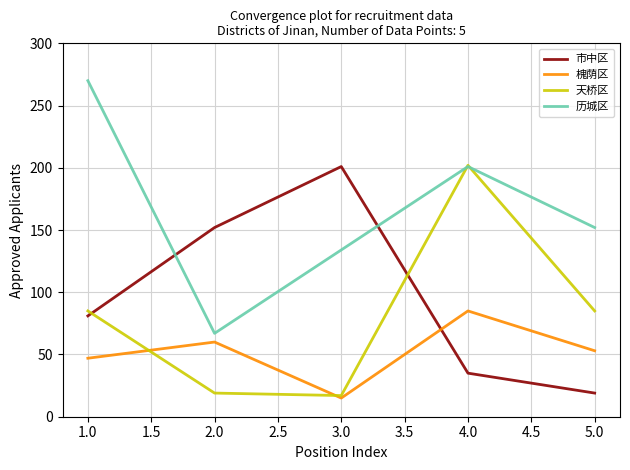

Does the chart have visible grid lines?

Yes